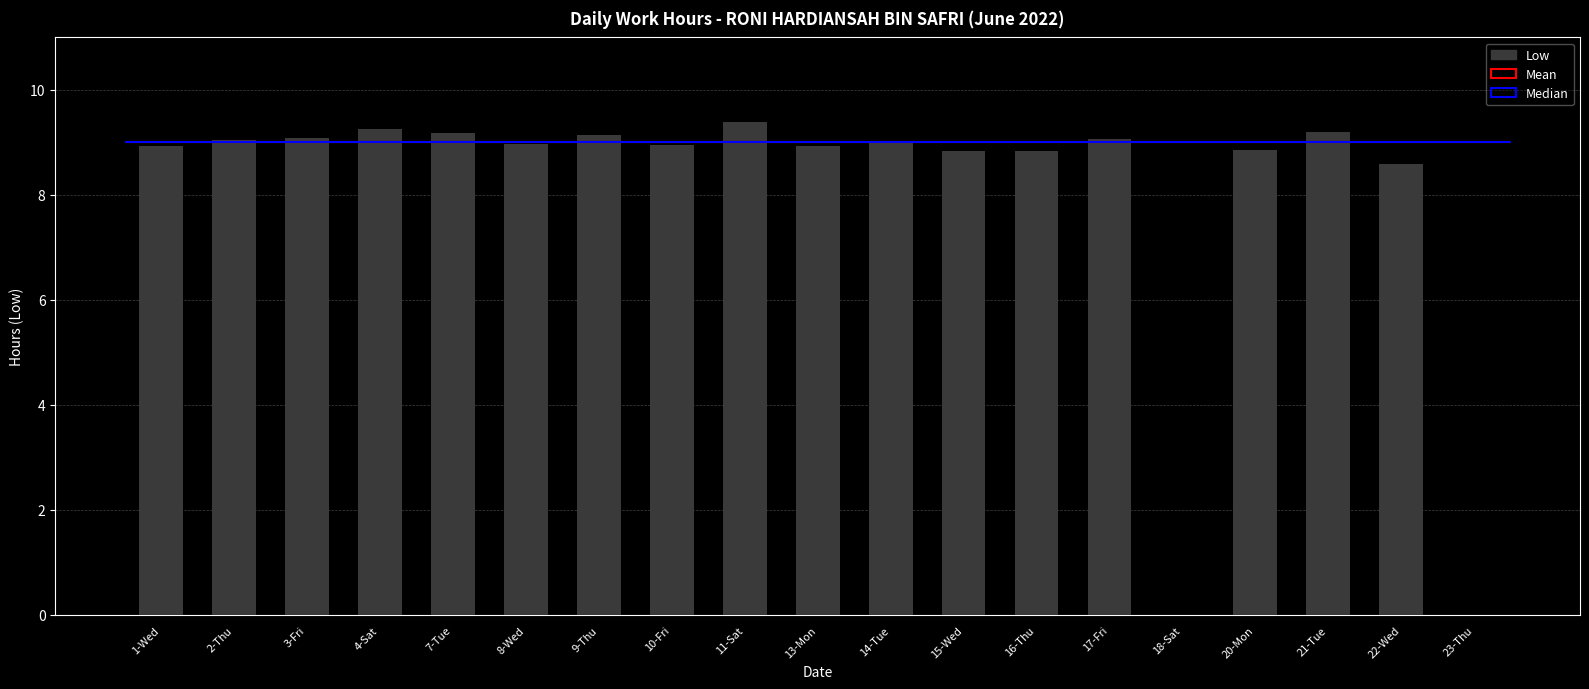

List the labels in order of value, smallest first.

18-Sat, 23-Thu, 22-Wed, 15-Wed, 16-Thu, 20-Mon, 1-Wed, 13-Mon, 10-Fri, 8-Wed, 14-Tue, 2-Thu, 17-Fri, 3-Fri, 9-Thu, 7-Tue, 21-Tue, 4-Sat, 11-Sat